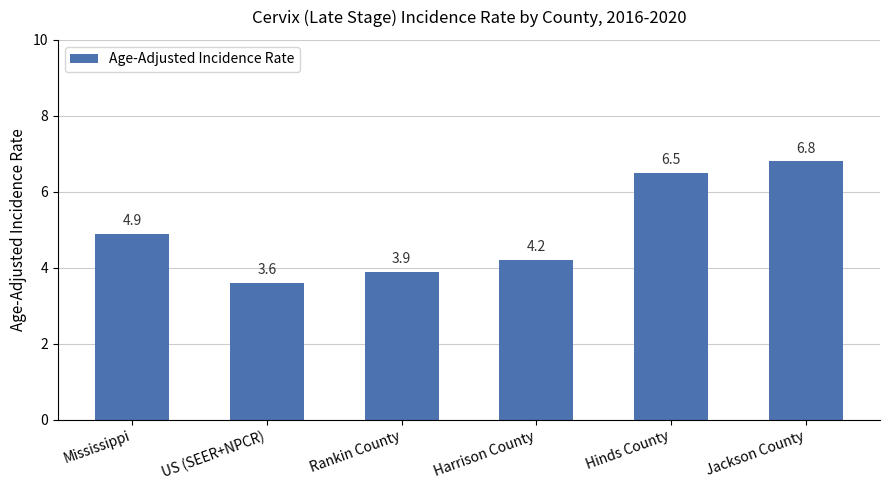

Rank the categories by value from lowest to highest.

US (SEER+NPCR), Rankin County, Harrison County, Mississippi, Hinds County, Jackson County